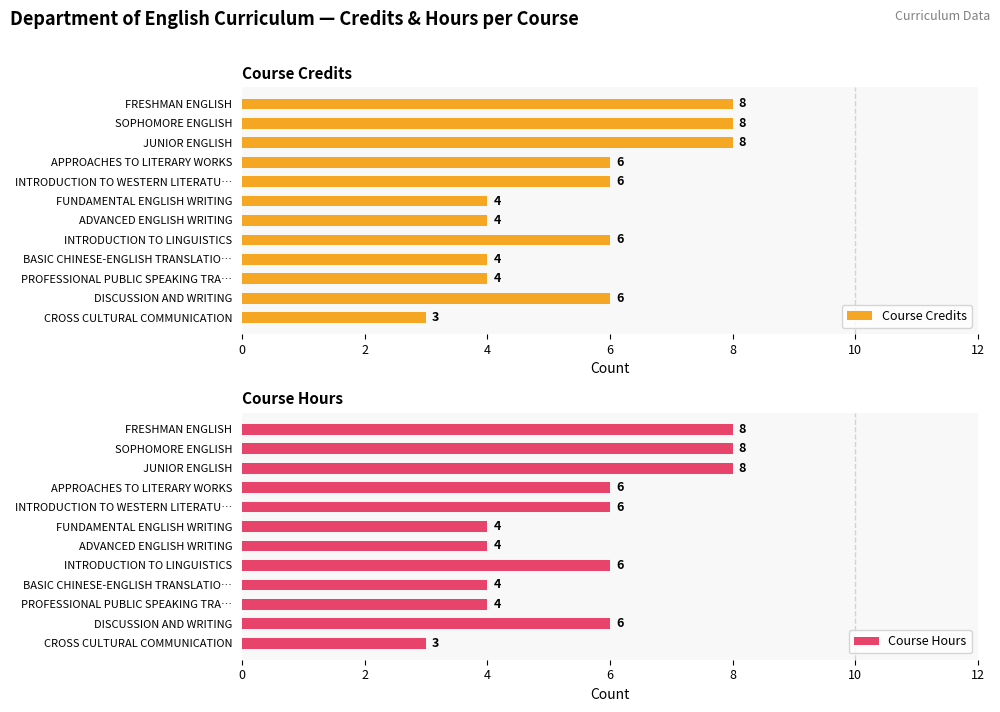

Which category has the lowest value in the Course Credits series?

CROSS CULTURAL COMMUNICATION